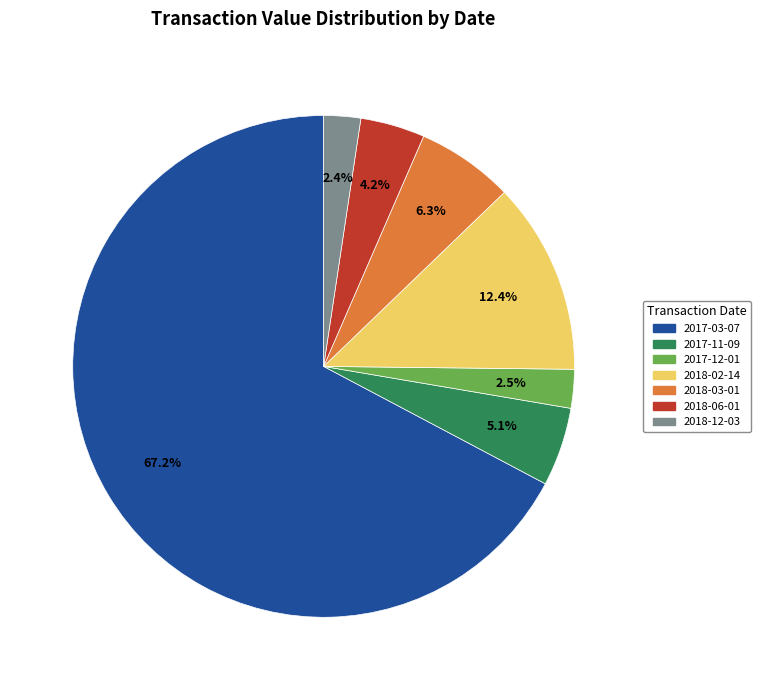

What is the largest slice in the pie chart?

2017-03-07